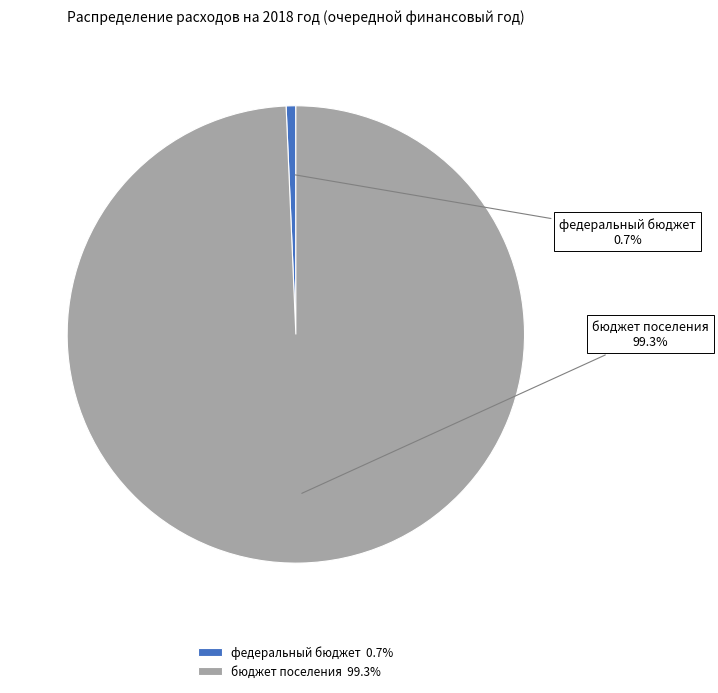

Which slice is the largest?

бюджет поселения 99.3%